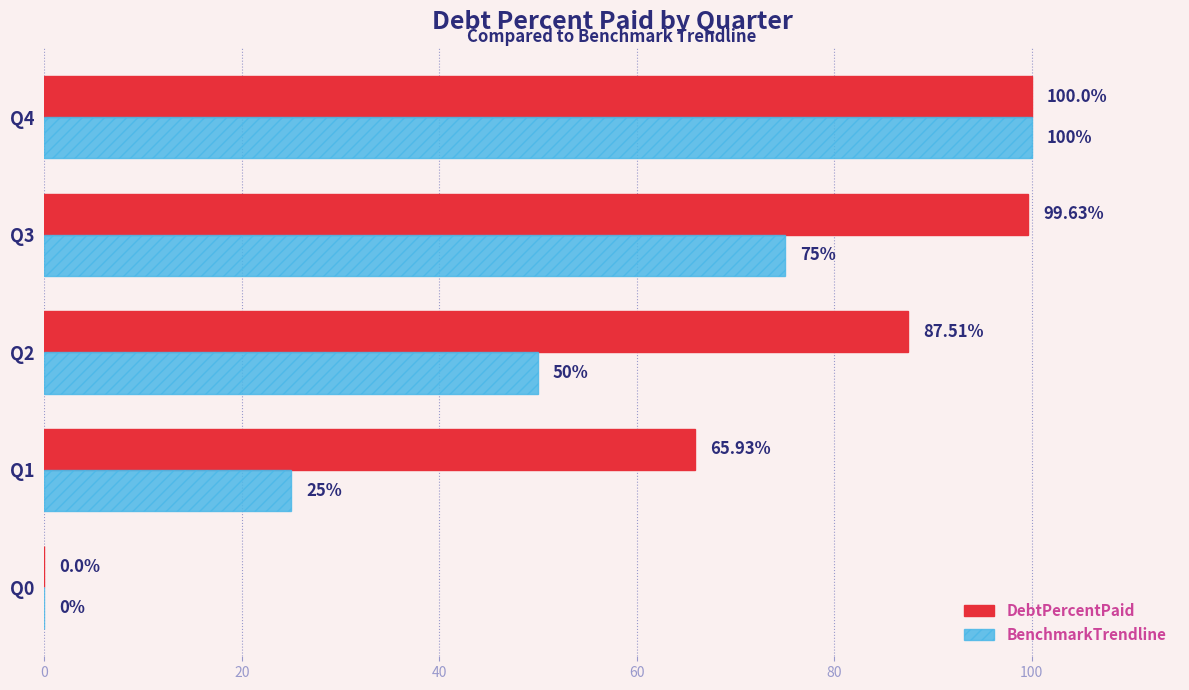

Count the number of categories in the chart.

5